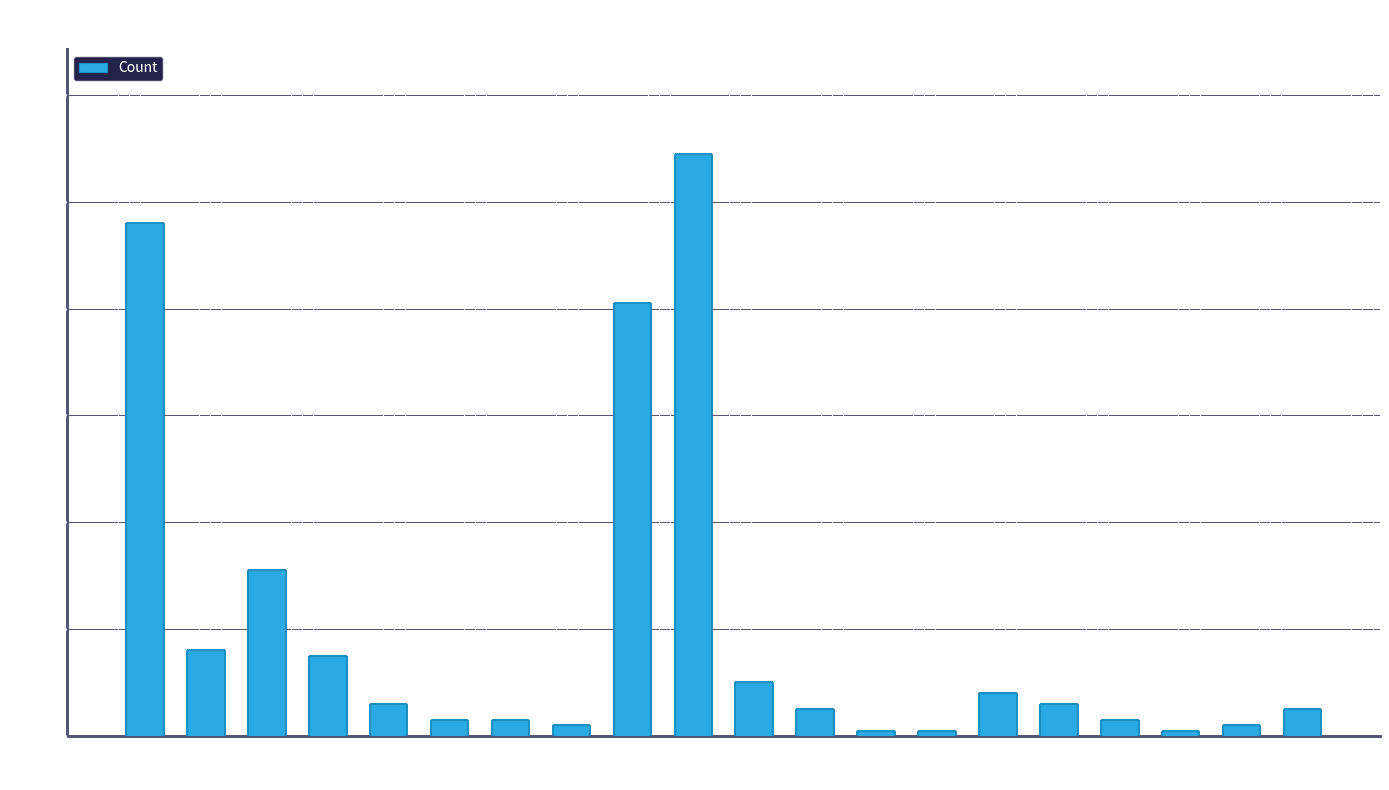

How many data points are less than 6?

10